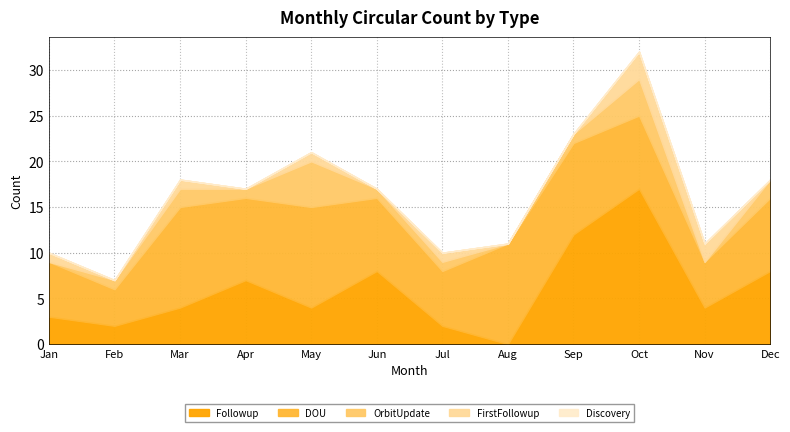

Where does the FirstFollowup series first go above 1?

Oct